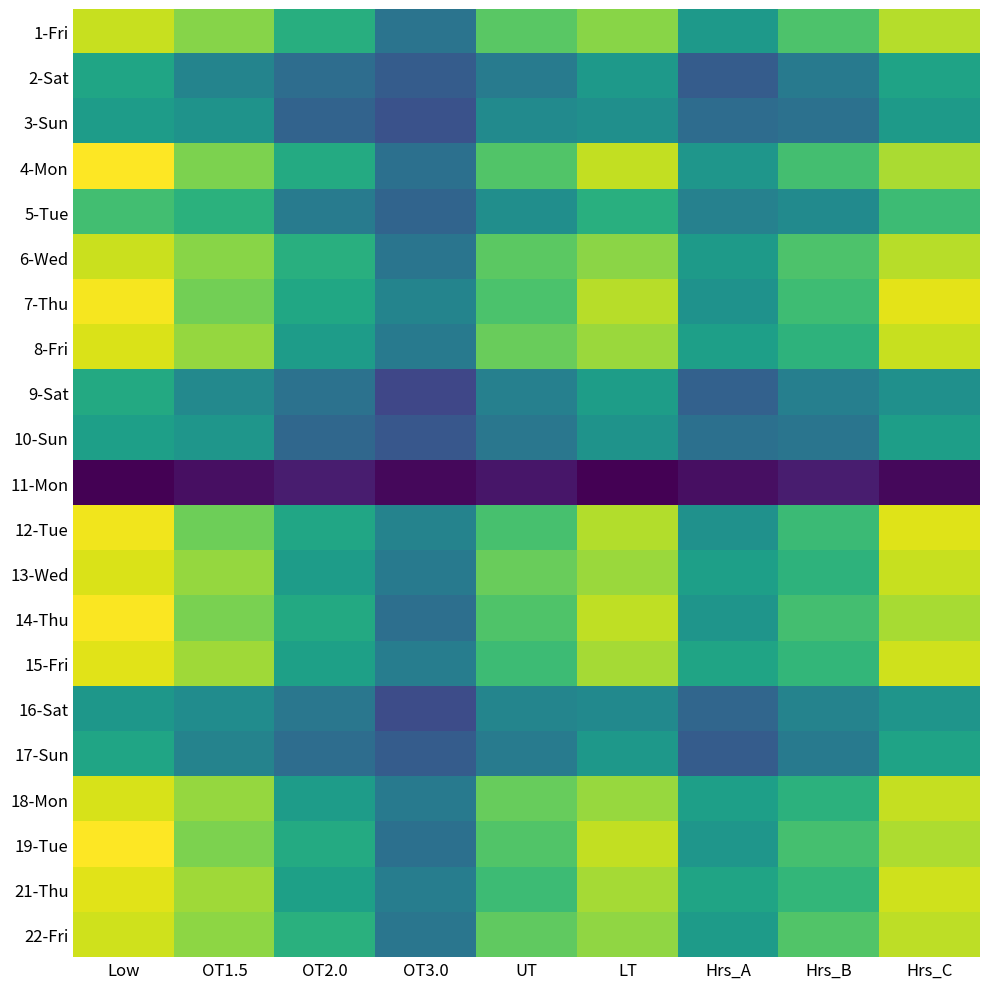

At how many categories does at least one series exceed 11?

6